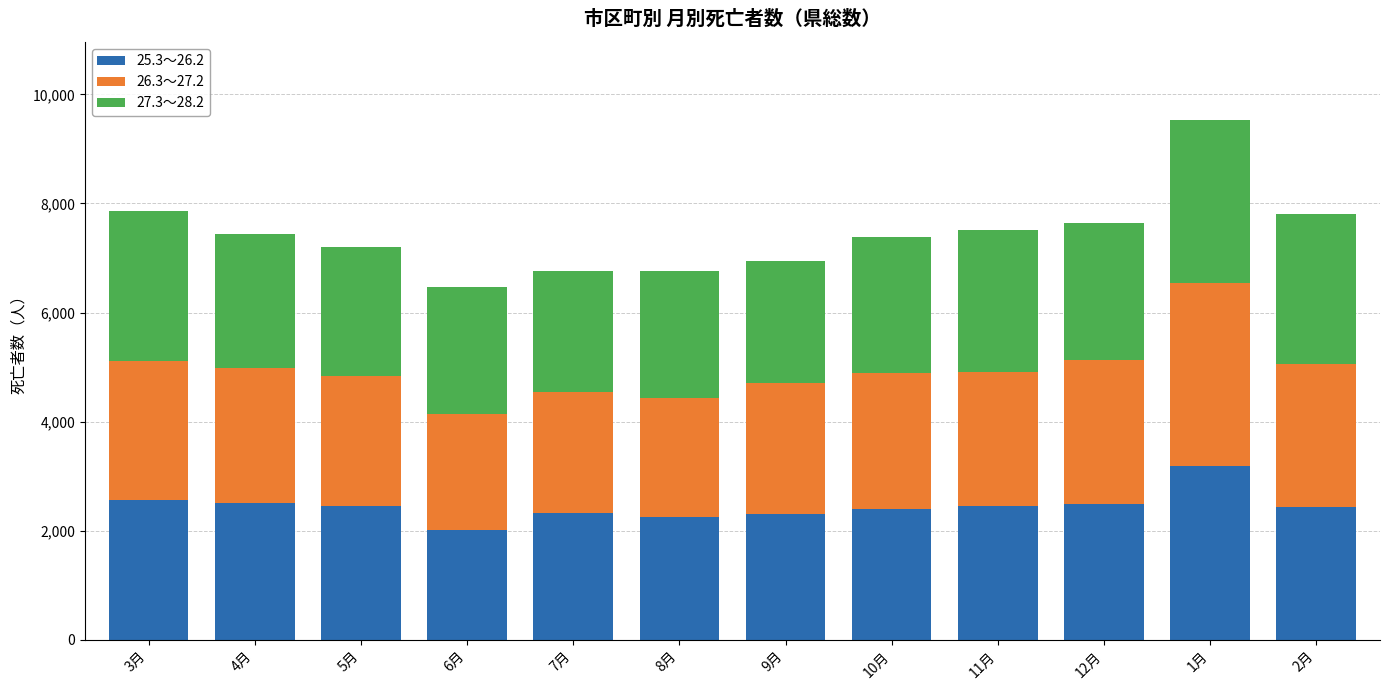

What is the sum of the 25.3～26.2 values at 8月 and 2月?

4689